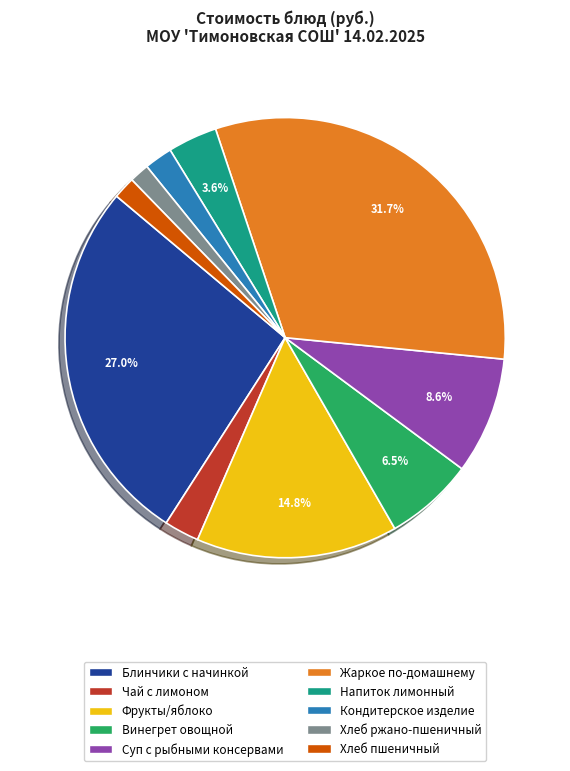

Is there a majority slice in this chart?

No